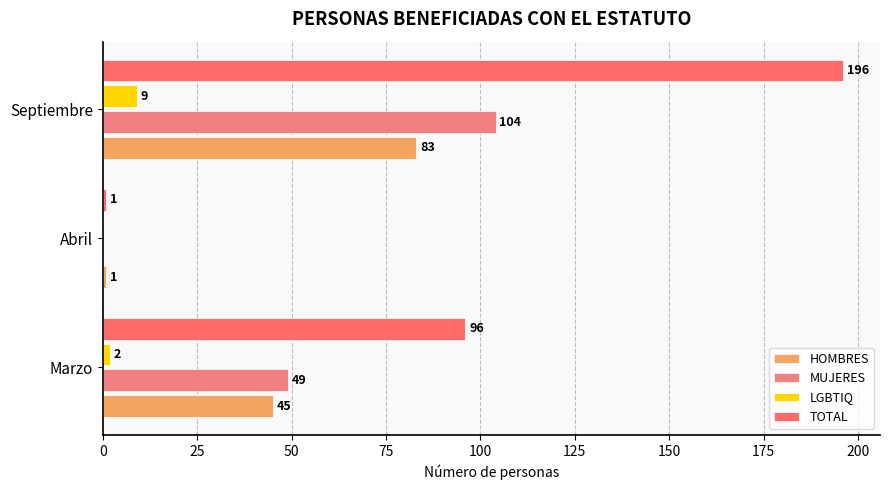

At which label does LGBTIQ reach its peak?

Septiembre